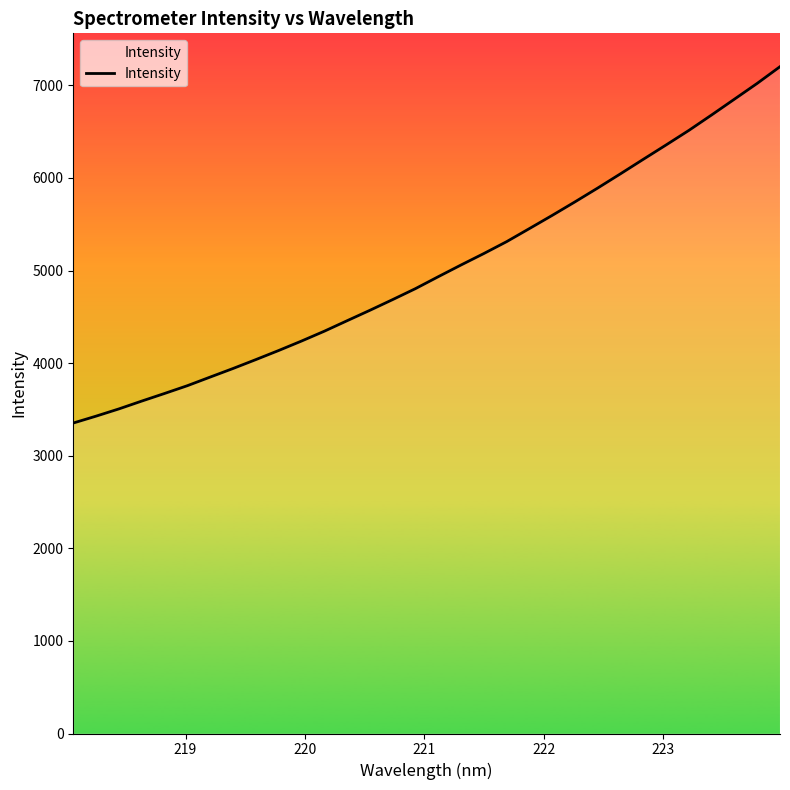

What is the greatest value displayed?

7201.7